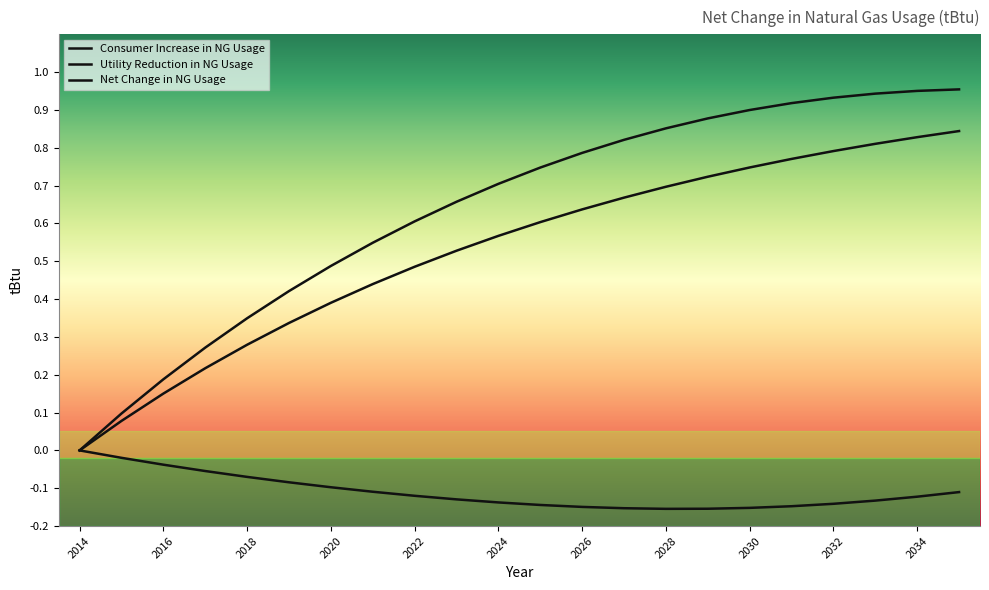

Is this an area chart (filled region under the line)?

No